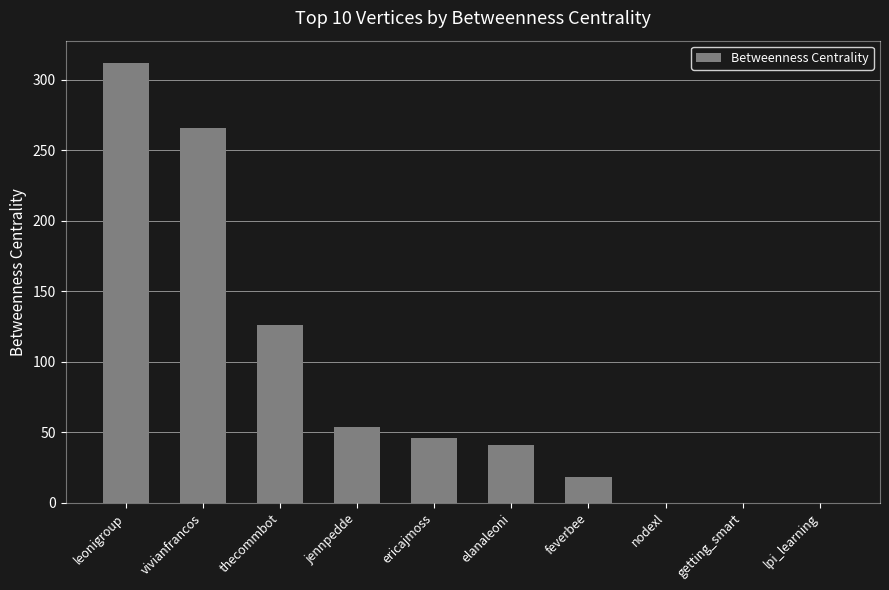

Between thecommbot and feverbee, which is larger?

thecommbot